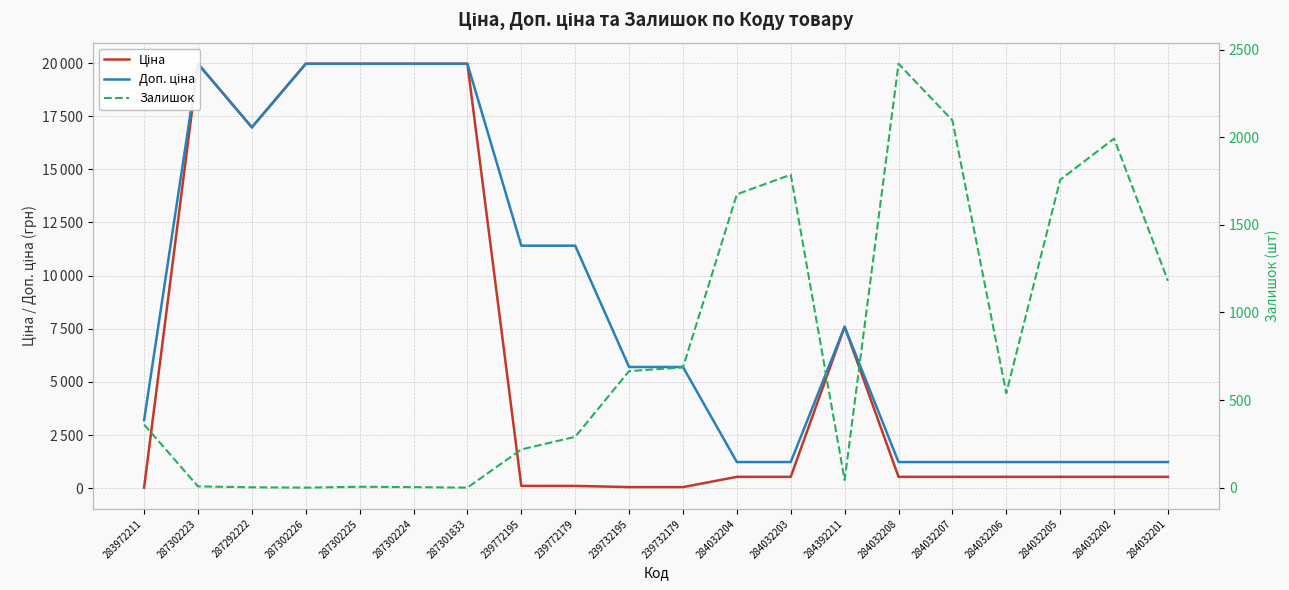

Reading left to right, what are all the values shown in this chart?

Ціна: 283972211=32.0	287302223=19964.2	287292222=16976.3	287302226=19964.2	287302225=19964.2	287302224=19964.2	287301833=19964.2	239772195=114.1	239772179=114.1	239732195=57.0	239732179=57.0	284032204=539.0	284032203=539.0	284392211=7596.5	284032208=539.0	284032207=539.0	284032206=539.0	284032205=539.0	284032202=539.0	284032201=539.0
Доп. ціна: 283972211=3205.0	287302223=19964.2	287292222=16976.3	287302226=19964.2	287302225=19964.2	287302224=19964.2	287301833=19964.2	239772195=11410.0	239772179=11410.0	239732195=5705.0	239732179=5705.0	284032204=1235.4	284032203=1235.4	284392211=7596.5	284032208=1235.4	284032207=1235.4	284032206=1235.4	284032205=1235.4	284032202=1235.4	284032201=1235.4
Залишок: 283972211=360.0	287302223=7.0	287292222=2.0	287302226=0.0	287302225=5.0	287302224=3.0	287301833=0.0	239772195=218.0	239772179=290.0	239732195=665.0	239732179=686.0	284032204=1674.0	284032203=1786.0	284392211=43.0	284032208=2419.0	284032207=2096.0	284032206=539.0	284032205=1757.0	284032202=1992.0	284032201=1180.0